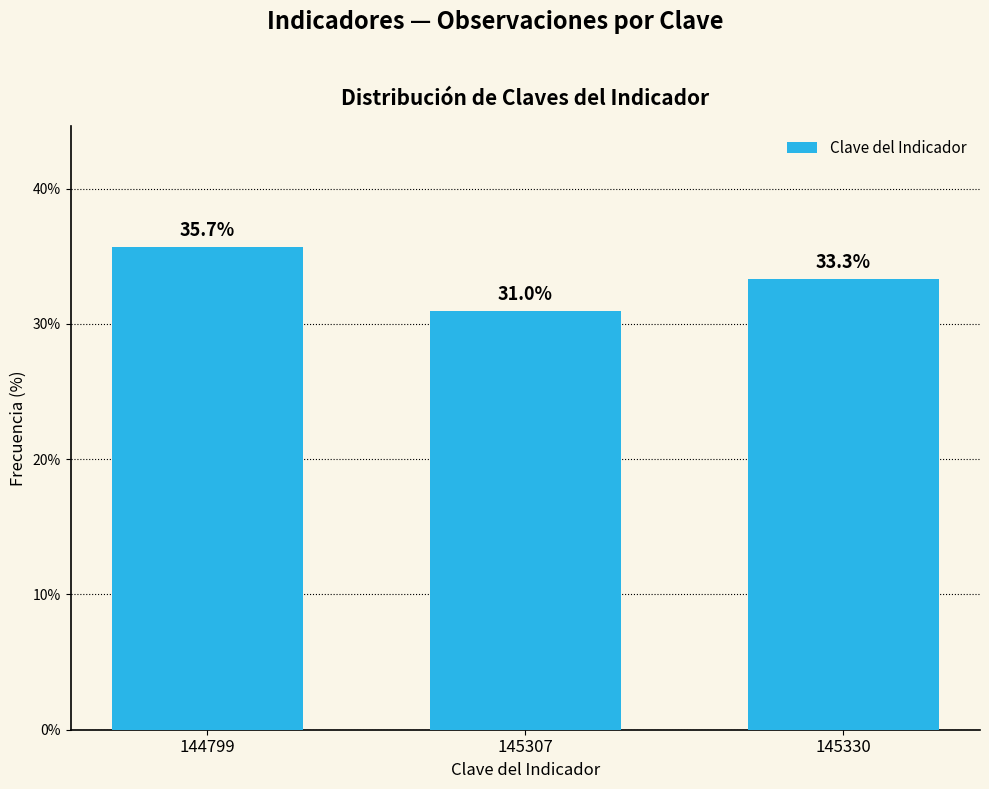

Reading left to right, transcribe all the data shown in this chart.

144799=35.7	145307=31.0	145330=33.3